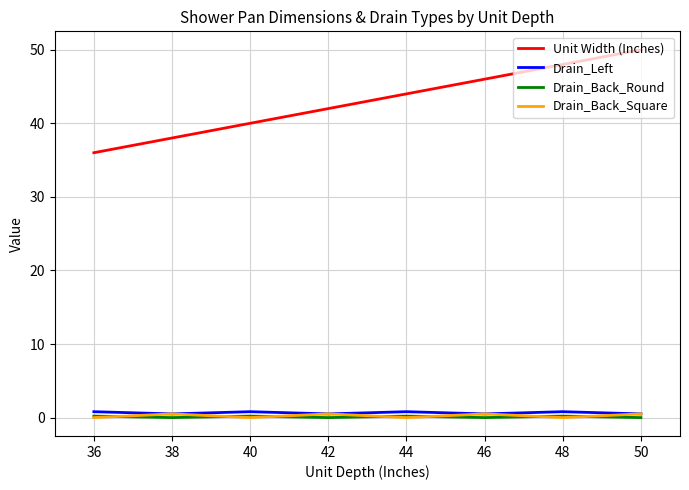

What is the difference between the second highest and minimum values in the Drain_Back_Square series?

0.5